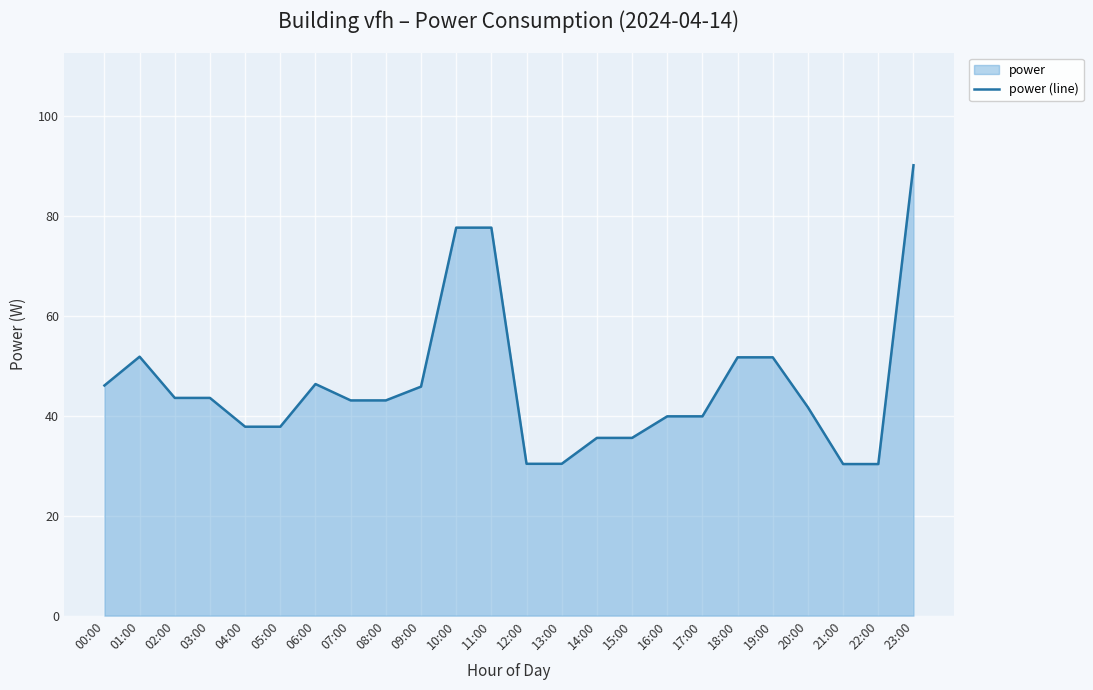

What is the change in value from 04:00 to 20:00?

+3.9